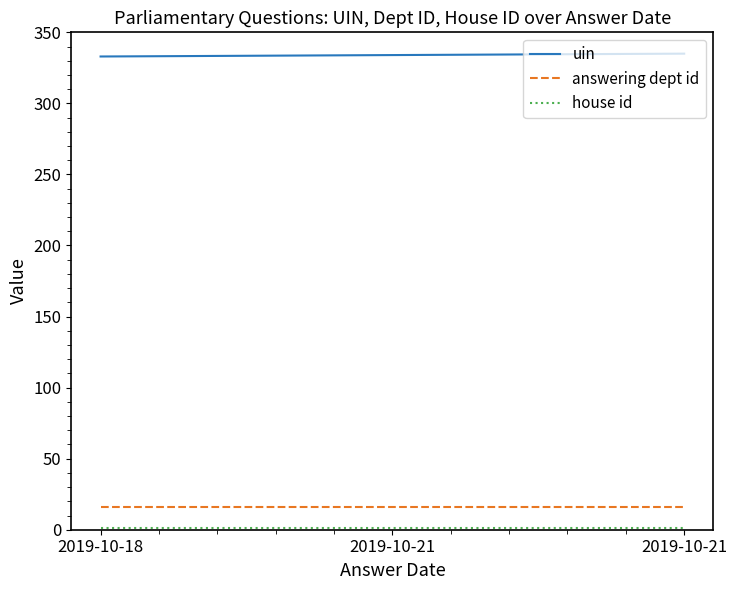

Which series has the widest spread of values?

uin